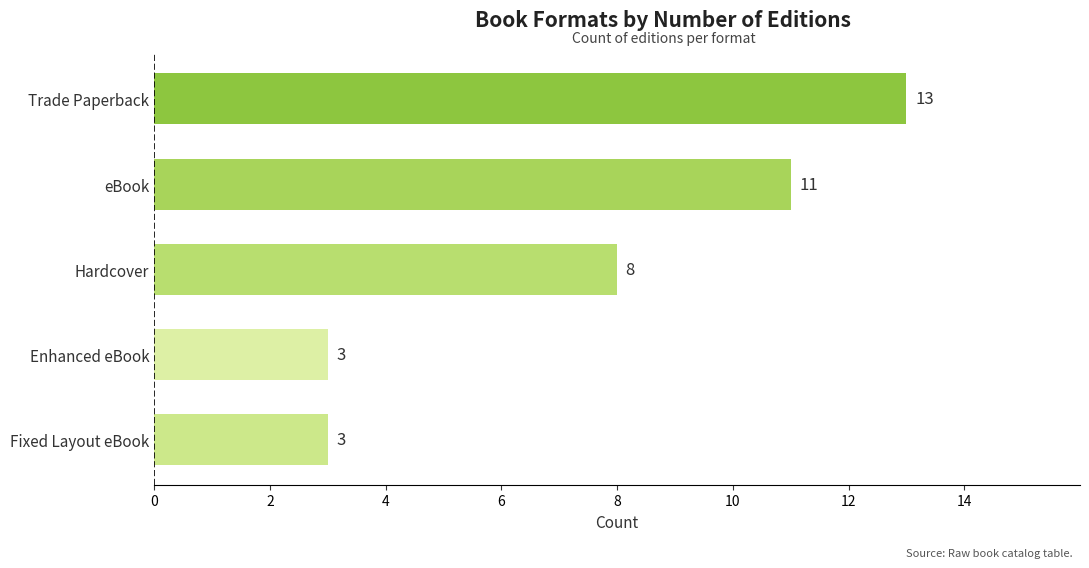

Where is the data nearest to the value 8?

Hardcover